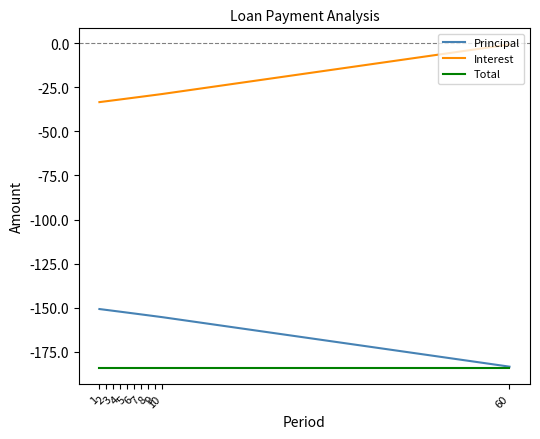

List the series in order of their overall mean, lowest first.

Total, Principal, Interest